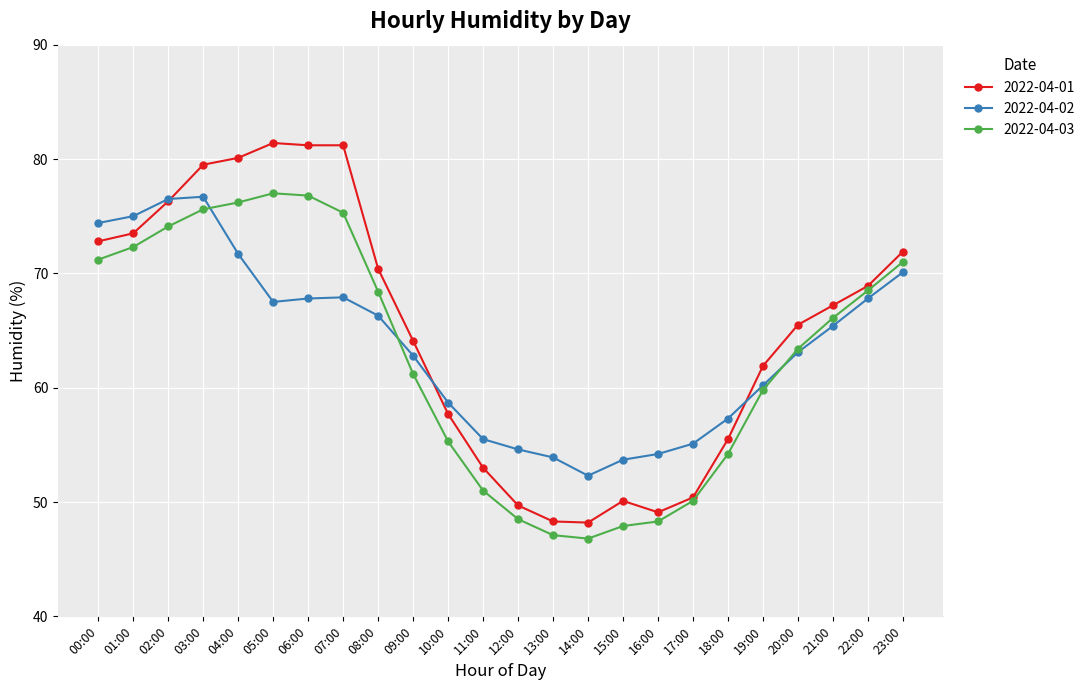

What is the smallest value displayed?

46.8